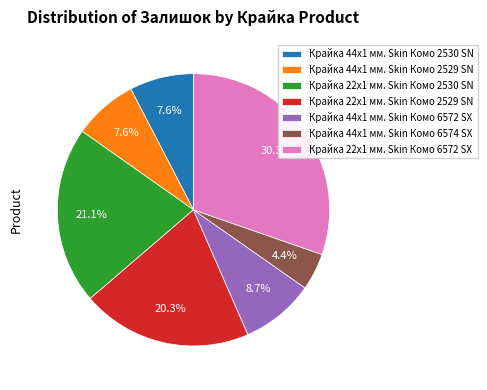

To the nearest percent, what percentage of the pie is Крайка 44x1 мм. Skin Комо 2529 SN?

8%